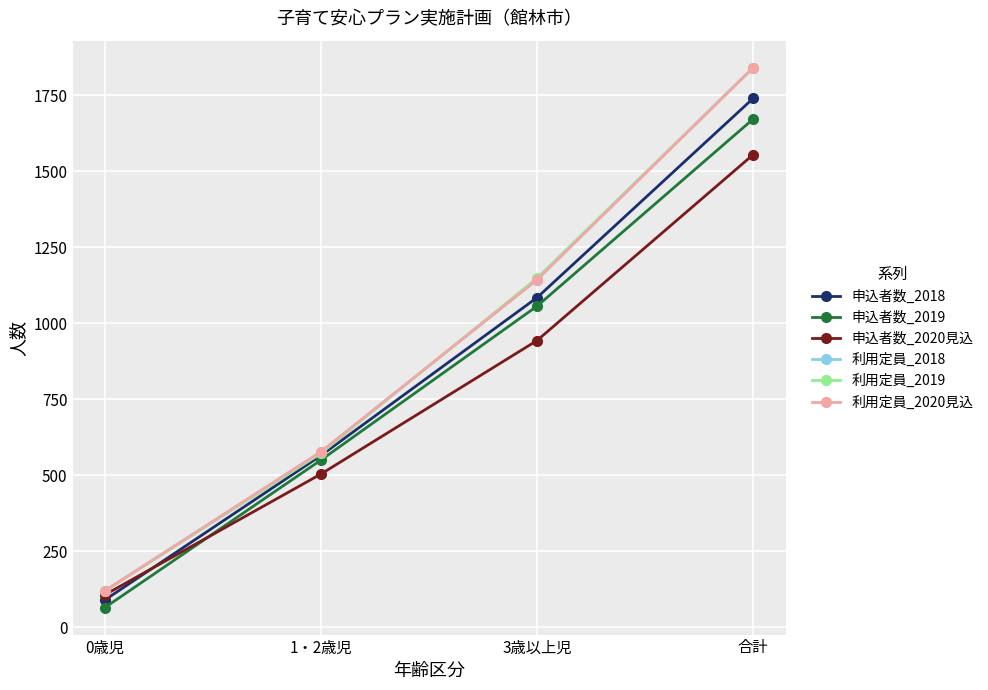

True or false: 利用定員_2020見込 has a value of 78 at 0歳児.

False